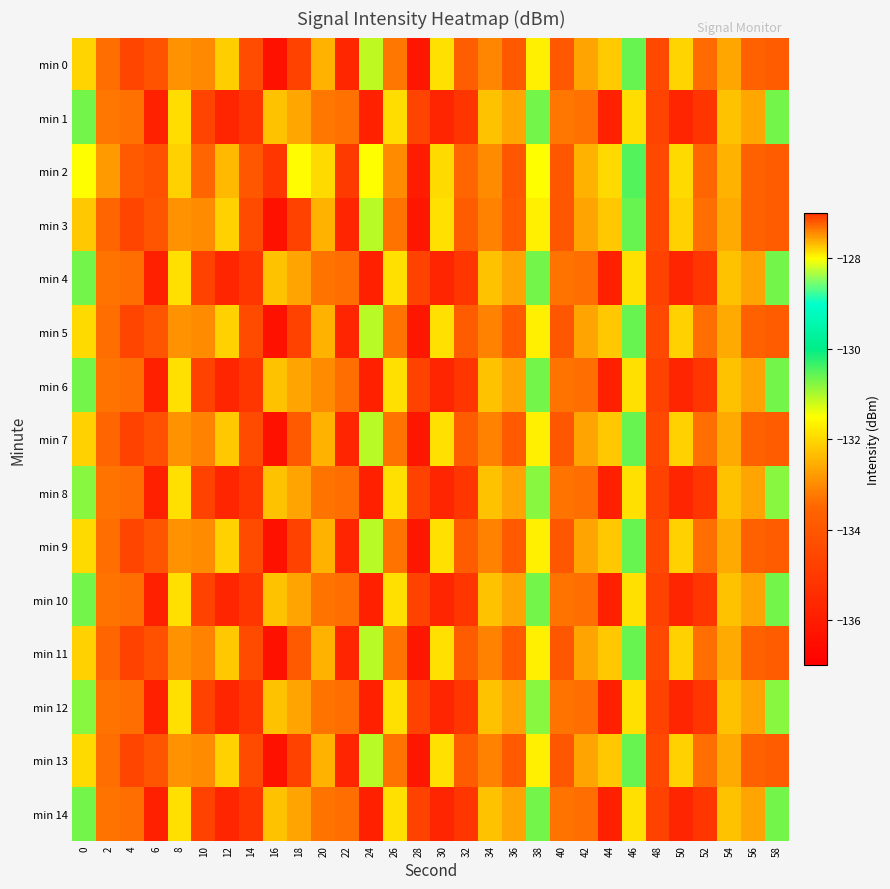

Rank the series by their maximum value, from lowest to highest.

min 8, min 12, min 1, min 4, min 6, min 10, min 14, min 2, min 7, min 11, min 3, min 5, min 9, min 13, min 0